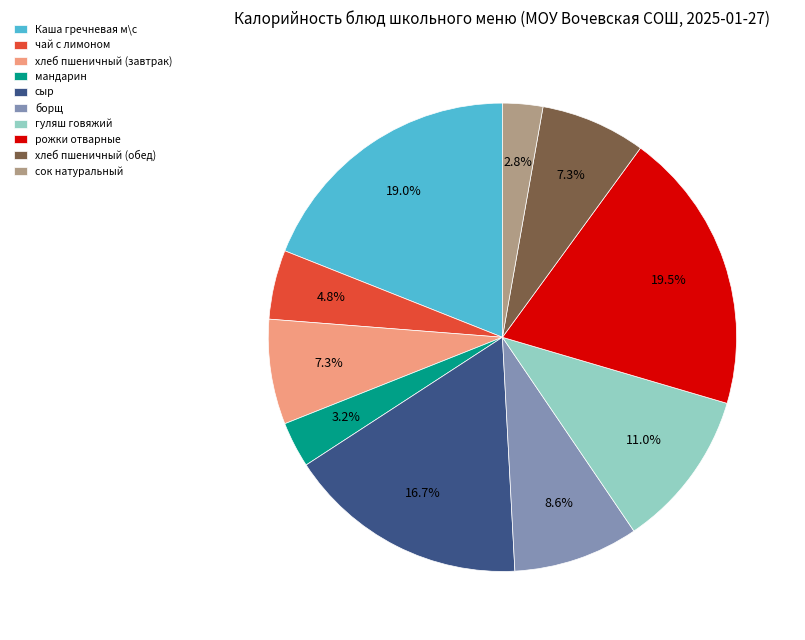

True or false: сыр accounts for 2% of the total.

False